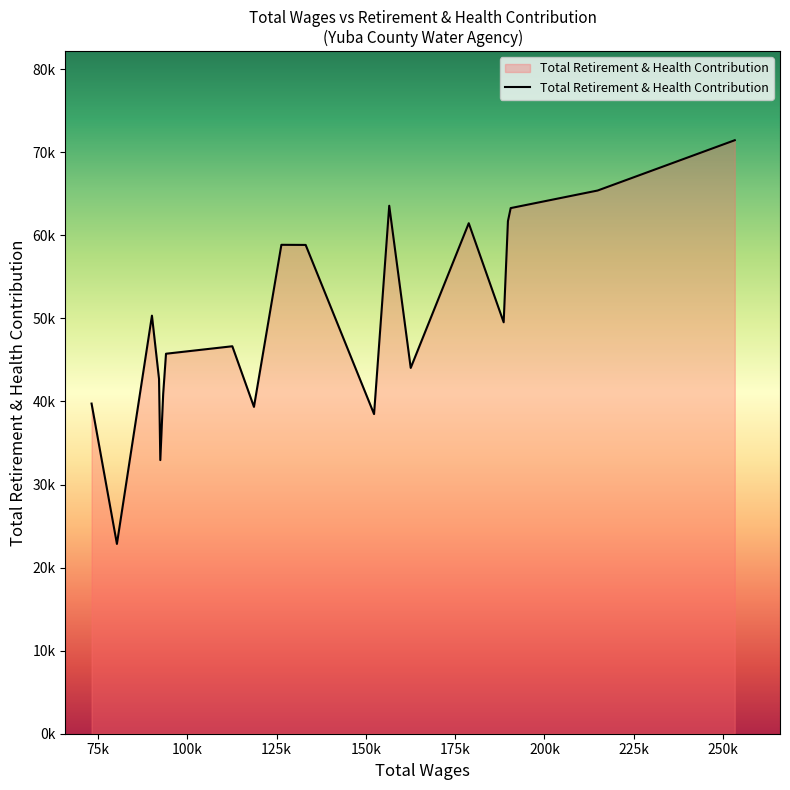

Reading left to right, extract all data points from this chart.

253264.0=71448	214877.0=65392	190542.0=63278	189774.0=61706	188577.0=49529	178805.0=61456	162560.0=44038	156546.0=63561	152298.0=38480	133154.0=58843	126360.0=58857	118681.0=39347	112625.0=46645	94063.0=45745	93275.0=40922	92467.0=32941	92111.0=42709	90126.0=50328	80322.0=22851	73227.0=39745